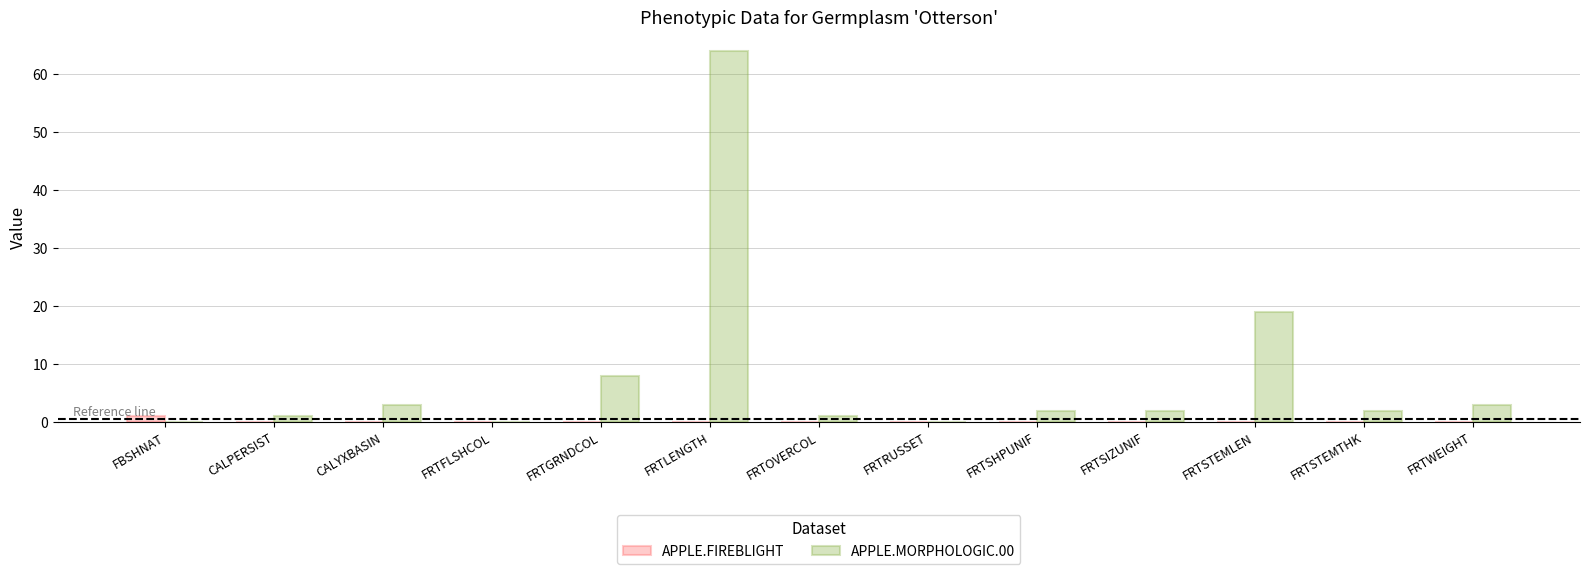

The value of APPLE.FIREBLIGHT at FRTRUSSET is 0. True or false?

True